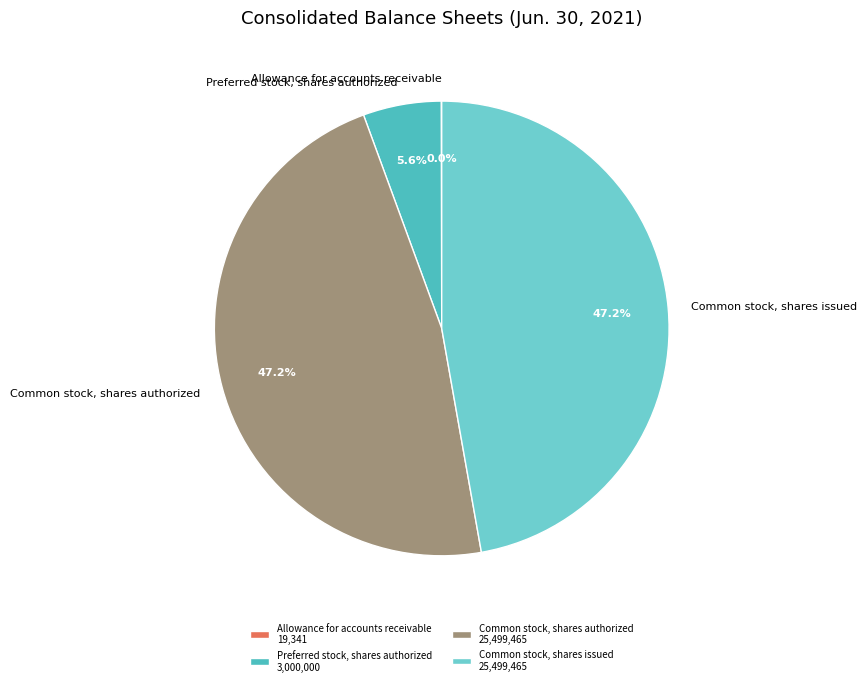

To the nearest percent, what is the average slice percentage?

25%